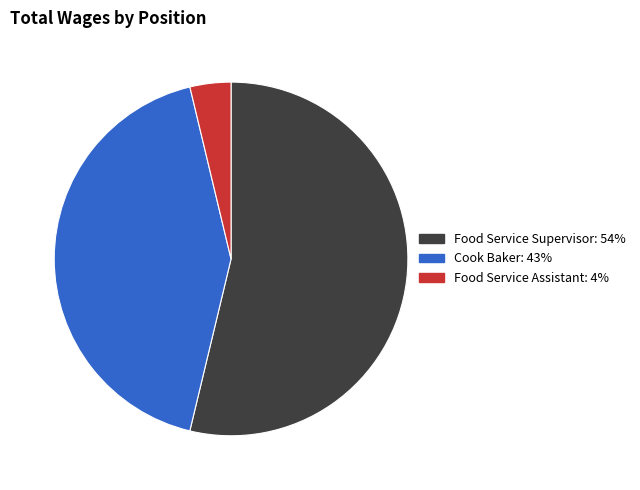

Does any single category account for the majority?

Yes